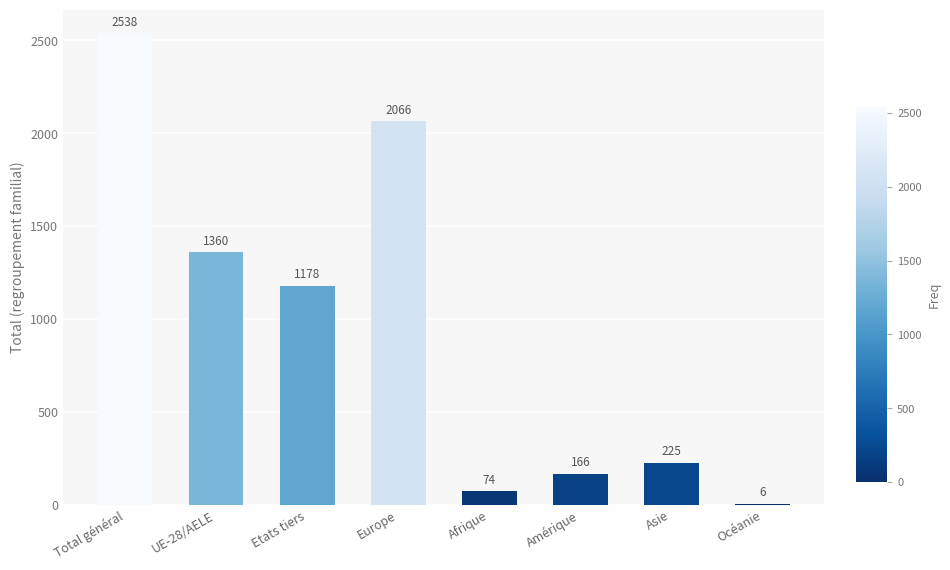

Between Afrique and Etats tiers, which is larger?

Etats tiers